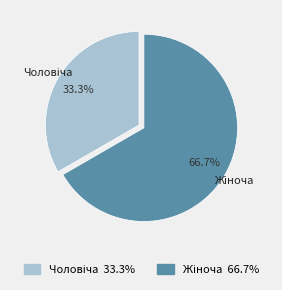

Is there any slice that represents more than half of the pie?

Yes